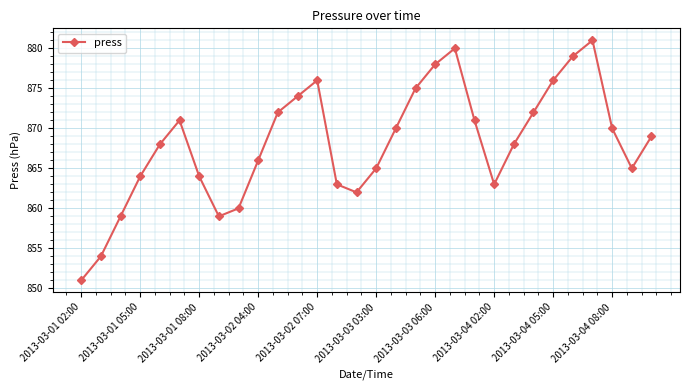

What is the value of the 3rd point from the left?

859